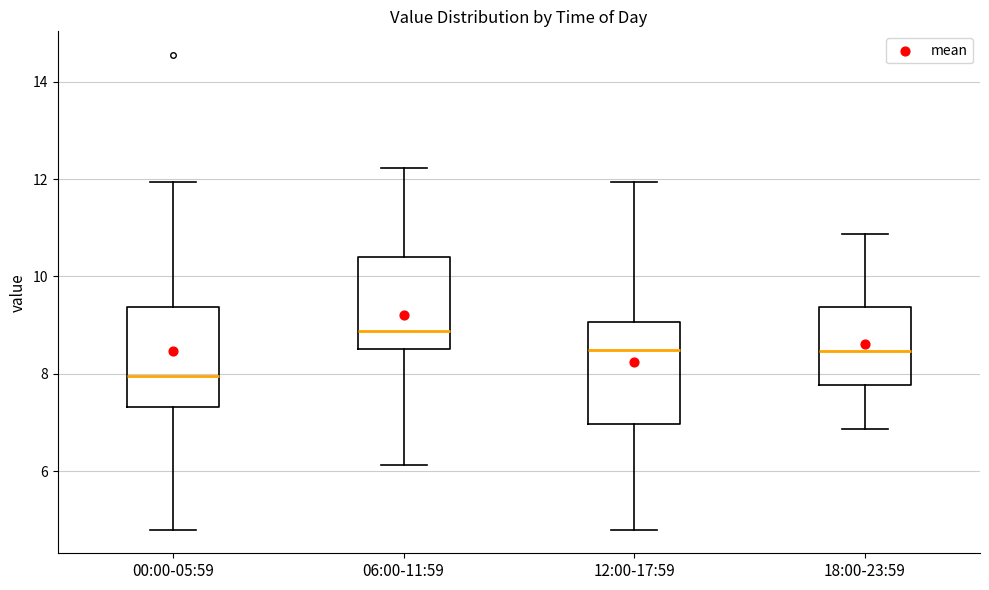

Which box has the lowest median line?

00:00-05:59